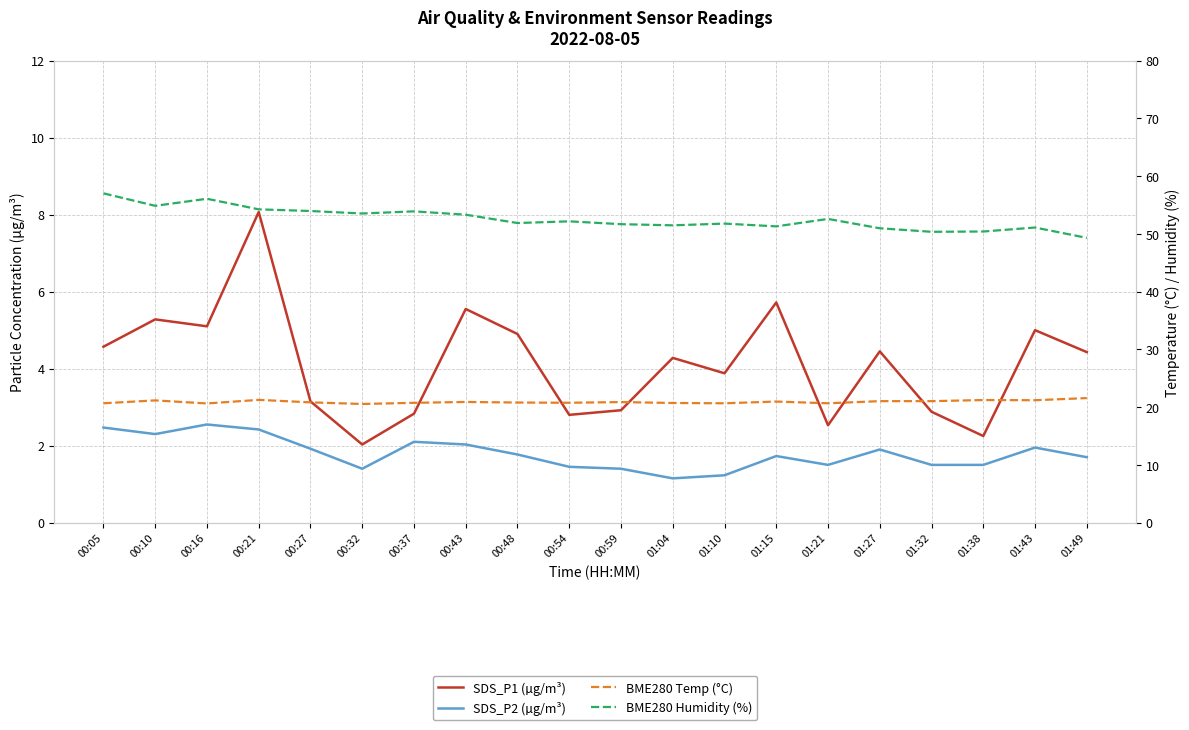

At which category is the sum across all series the highest?

00:21